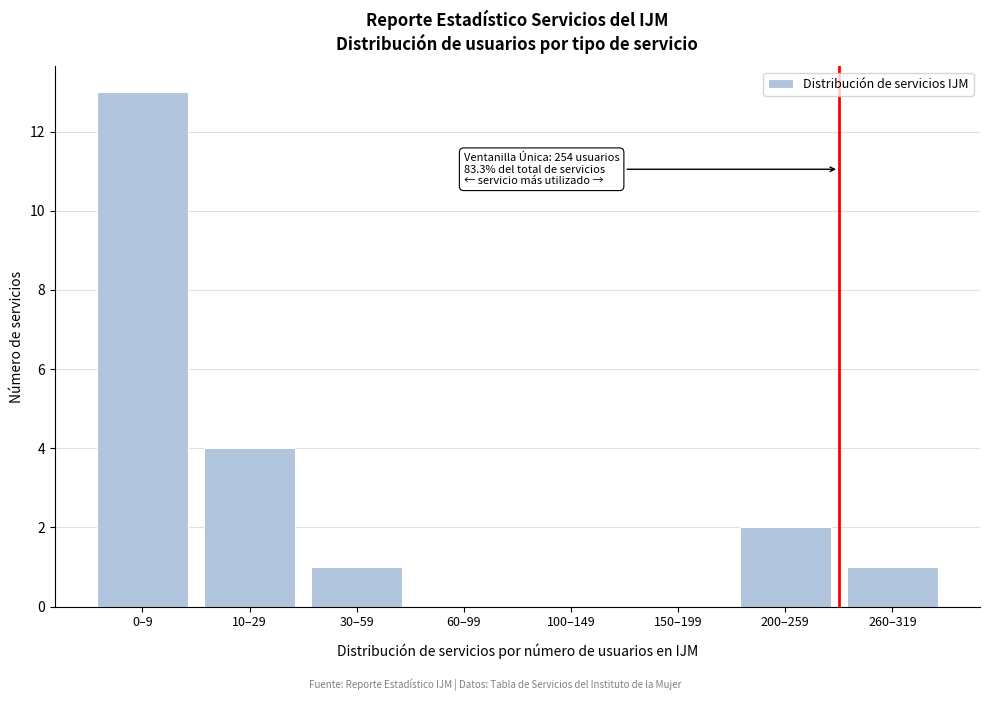

Reading left to right, what are all the values shown in this chart?

0–9=13	10–29=4	30–59=1	60–99=0	100–149=0	150–199=0	200–259=2	260–319=1